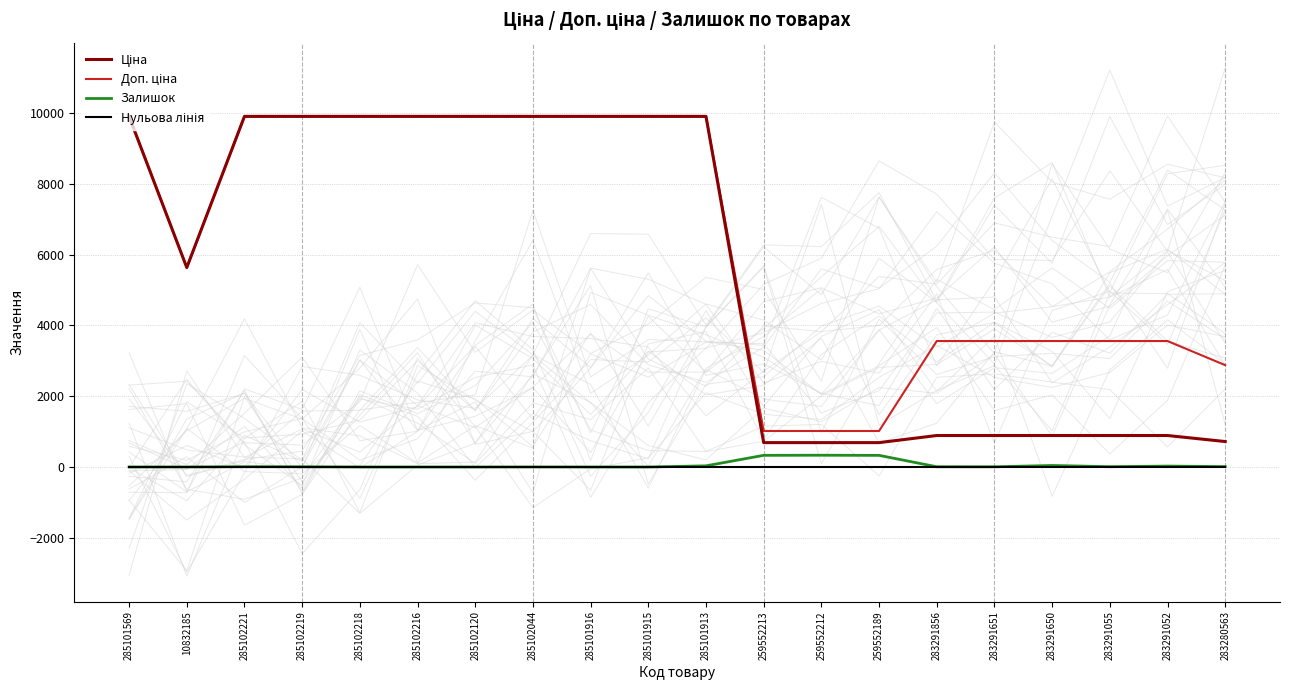

The value of Нульова лінія at 285102219 is 0.0. True or false?

True